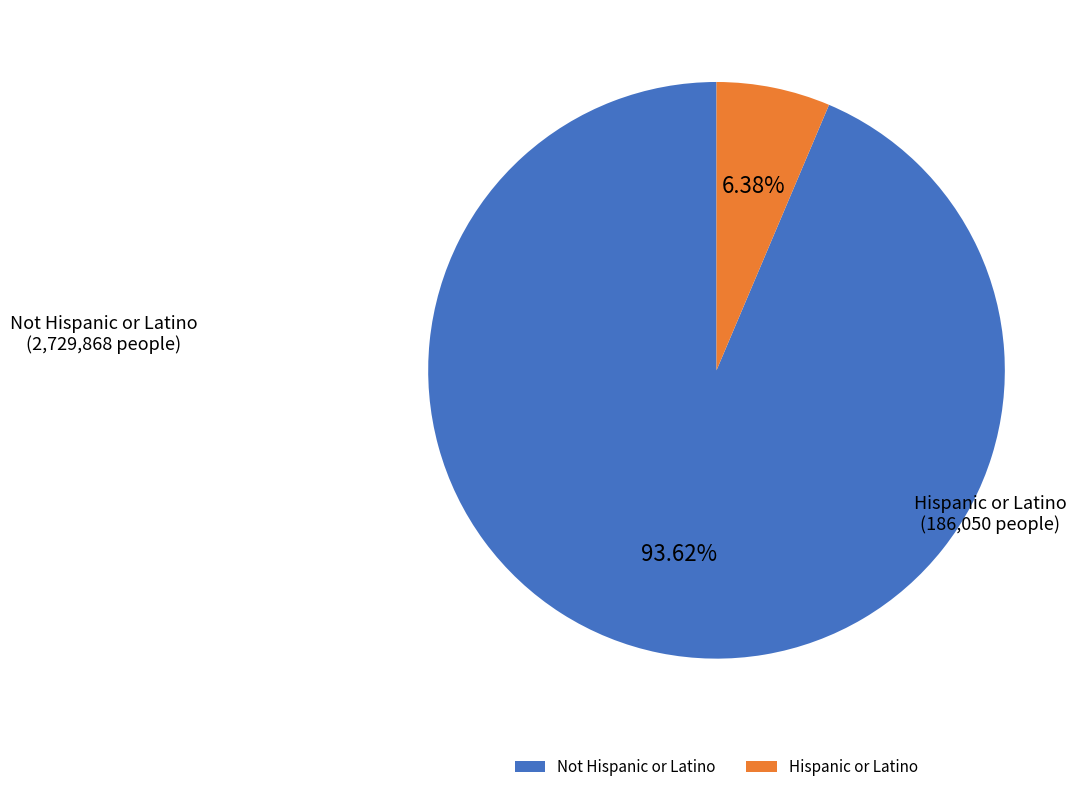

Rank the categories by value from lowest to highest.

Hispanic or Latino, Not Hispanic or Latino